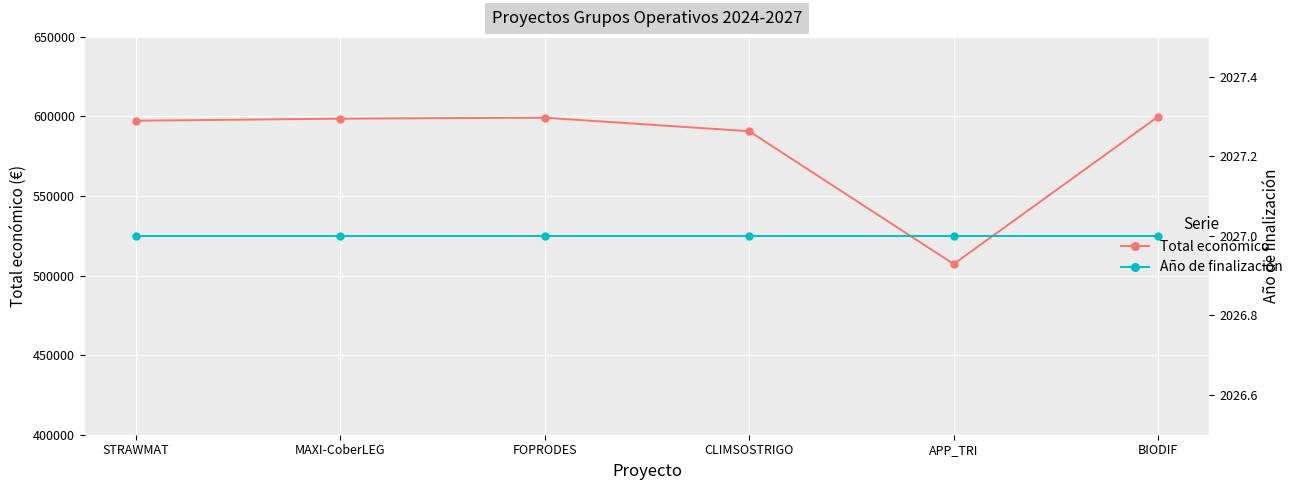

What is the label of the 1st point from the right?

BIODIF